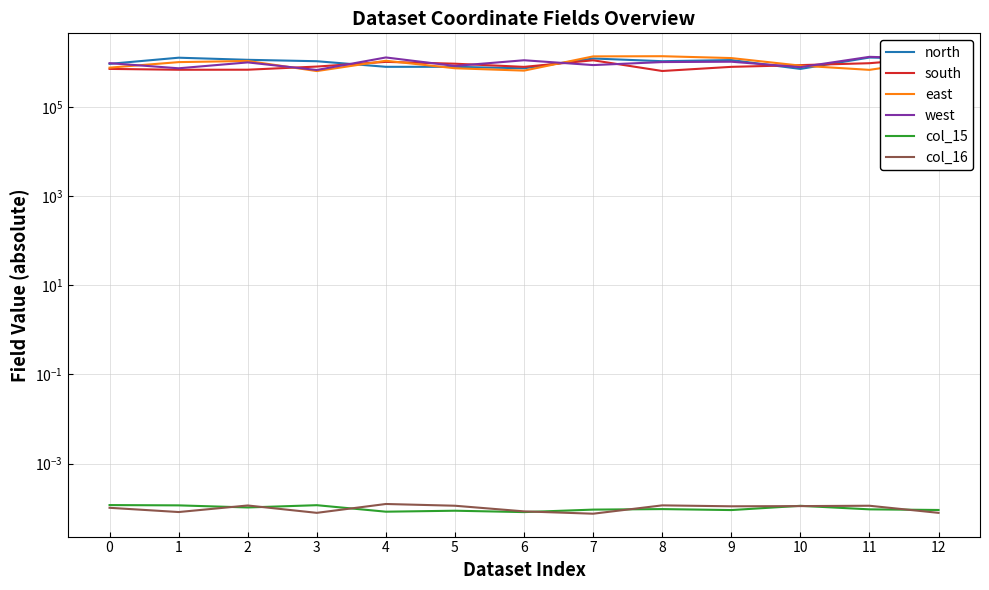

List the labels in order of col_15 value, largest first.

0, 3, 1, 10, 2, 8, 11, 7, 12, 9, 5, 4, 6